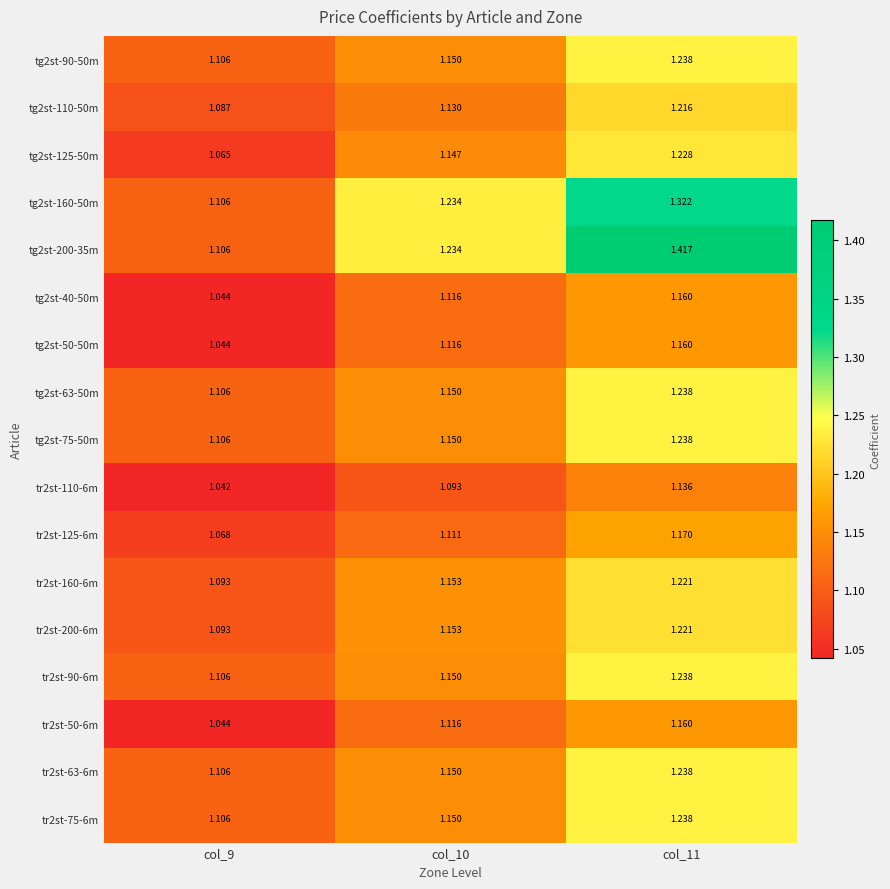

Is the value of tg2st-50-50m at col_9 greater than the value of tr2st-90-6m at col_10?

No